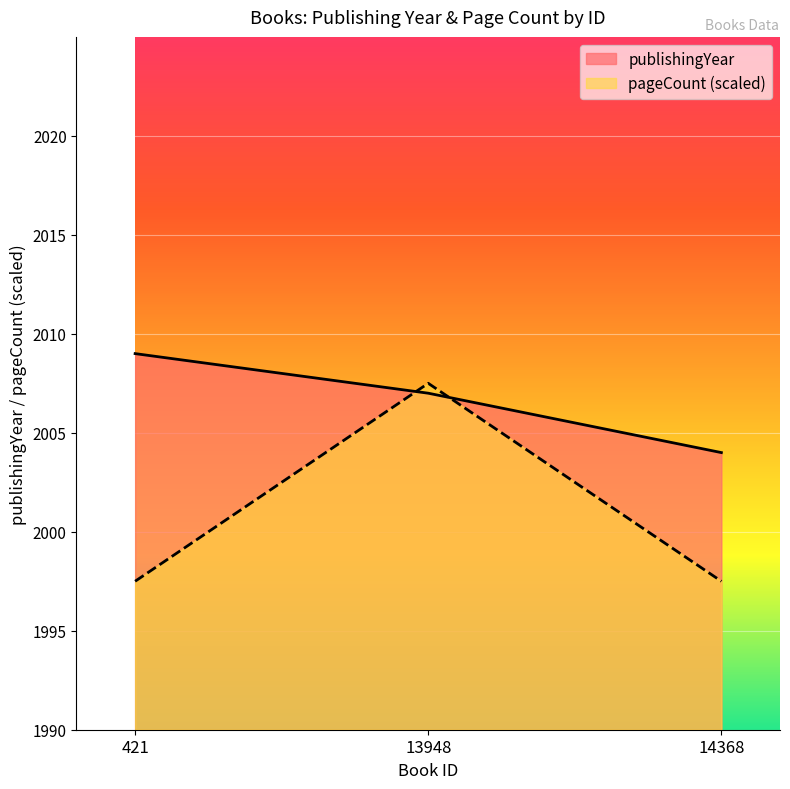

Rank the series by their maximum value, from lowest to highest.

pageCount (scaled), publishingYear